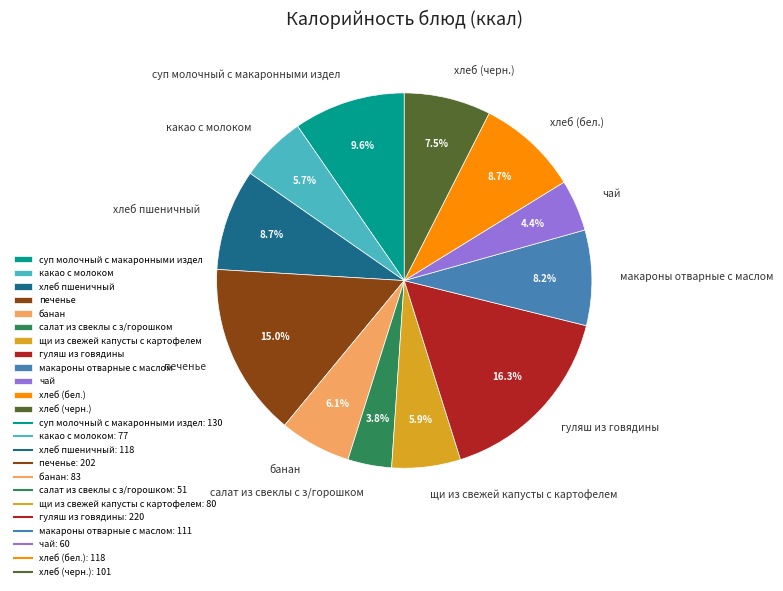

What percentage do макароны отварные с маслом and какао с молоком together represent?

13.9%